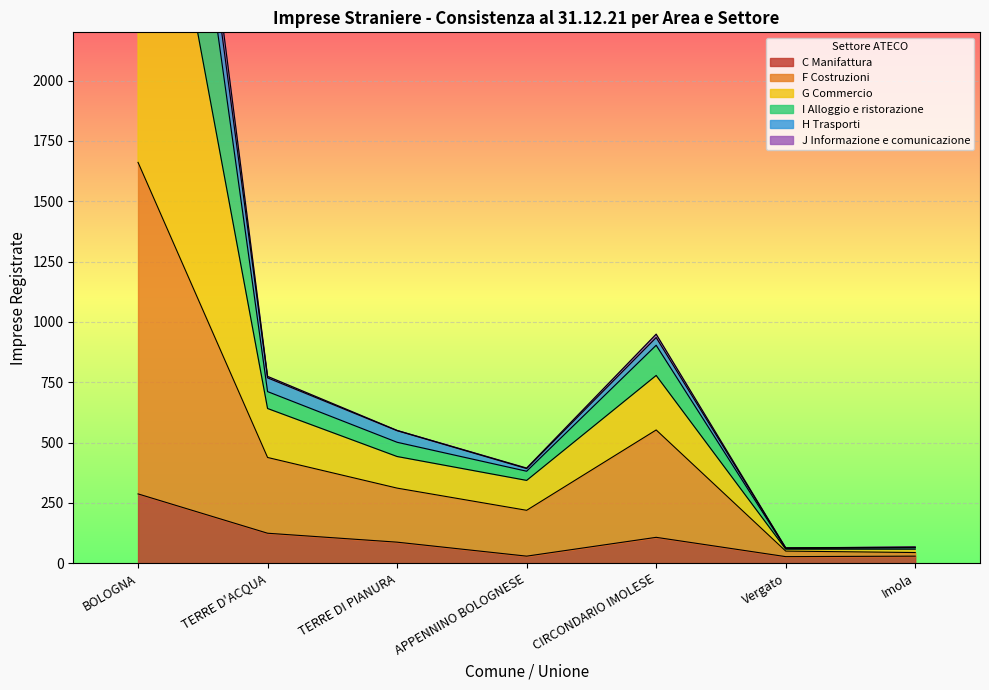

At how many categories does at least one series exceed 2346?

1